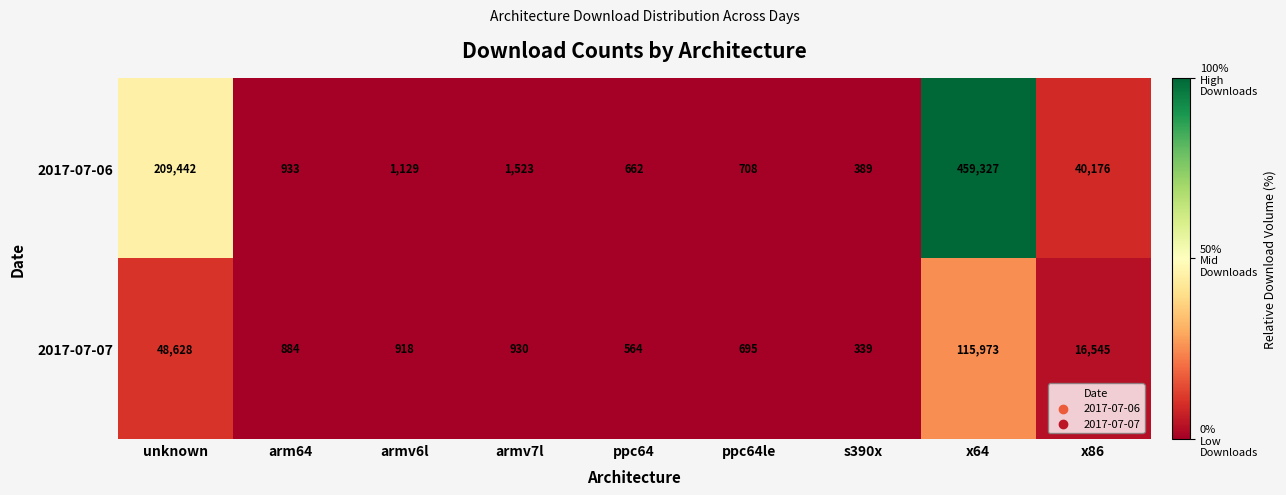

Reading left to right, what are all the values shown in this chart?

2017-07-06: 209442	933	1129	1523	662	708	389	459327	40176
2017-07-07: 48628	884	918	930	564	695	339	115973	16545